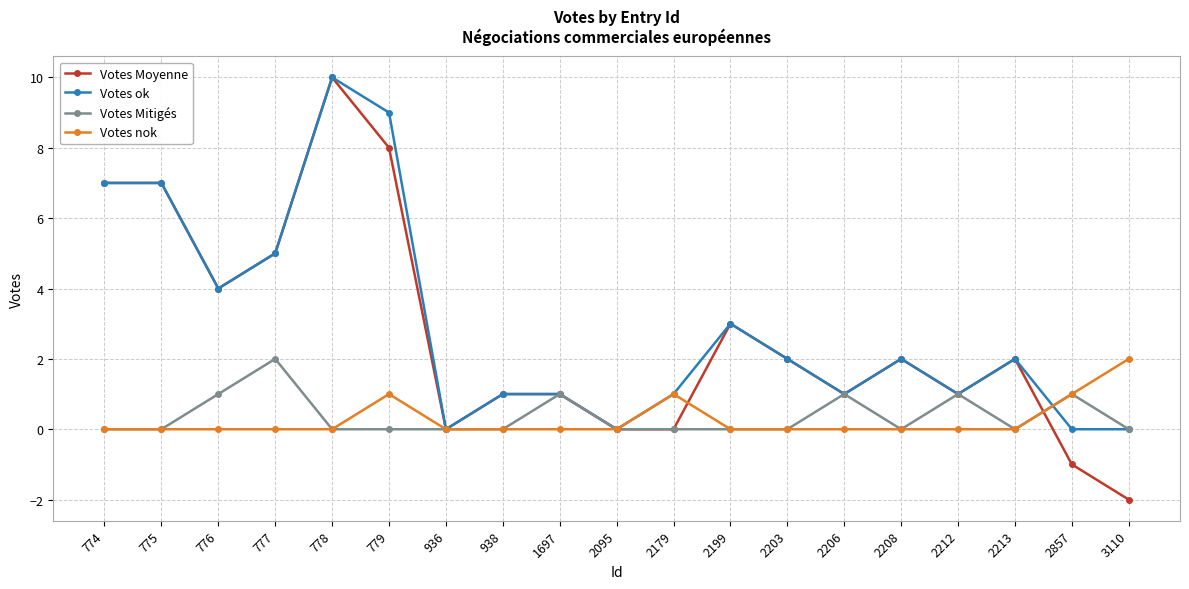

What is the average value of the Votes ok series?

3